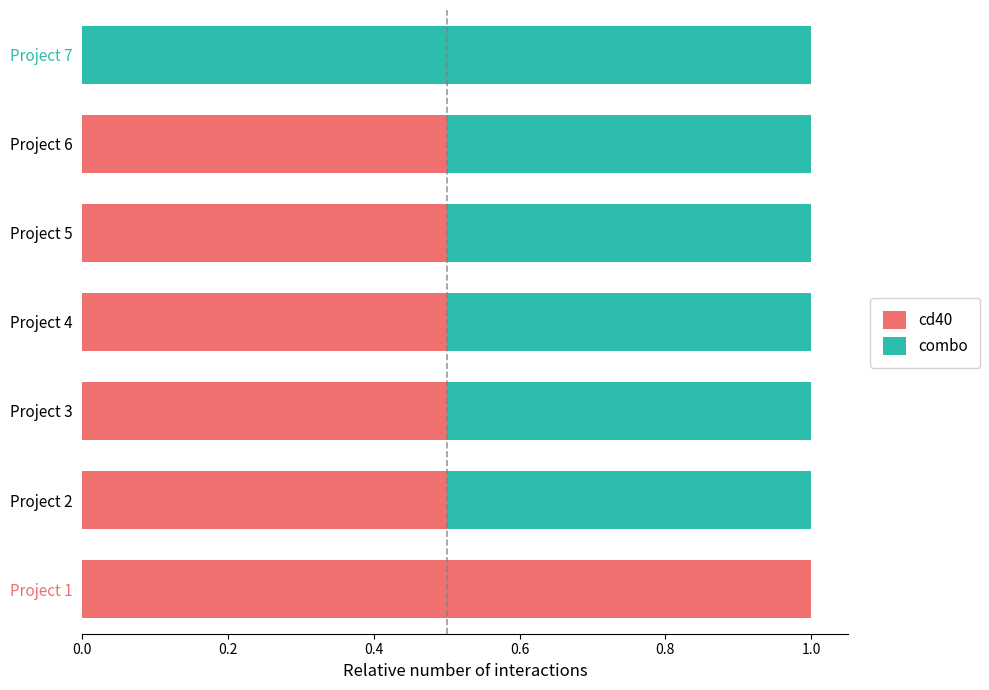

At which label does cd40 reach its peak?

Project 1